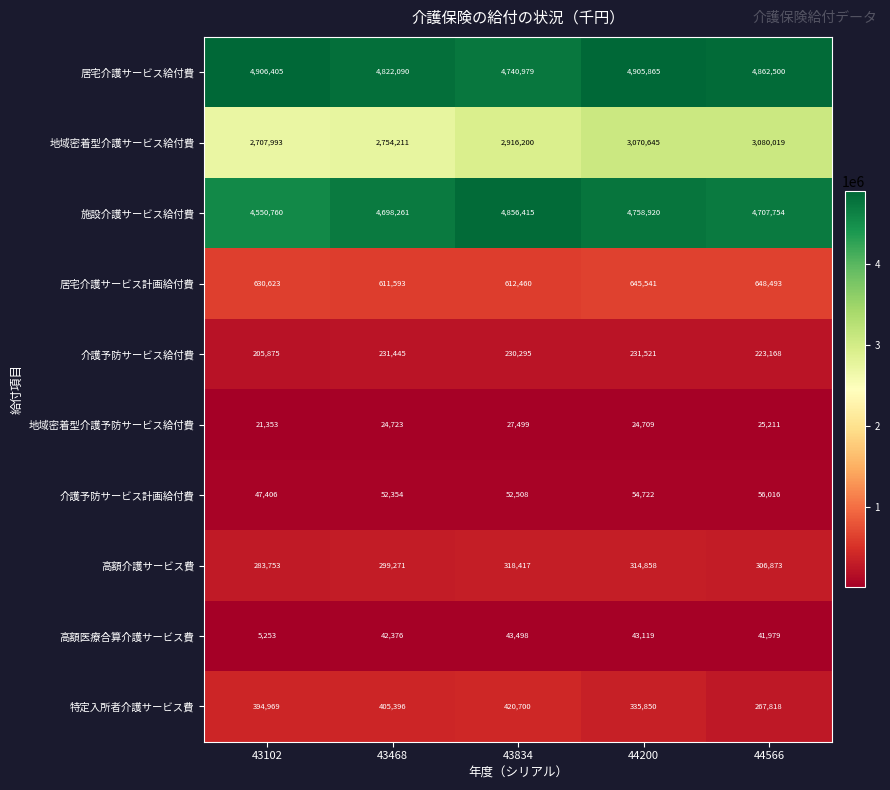

What is the sum of the 介護予防サービス給付費 values at 43102 and 43468?

437320